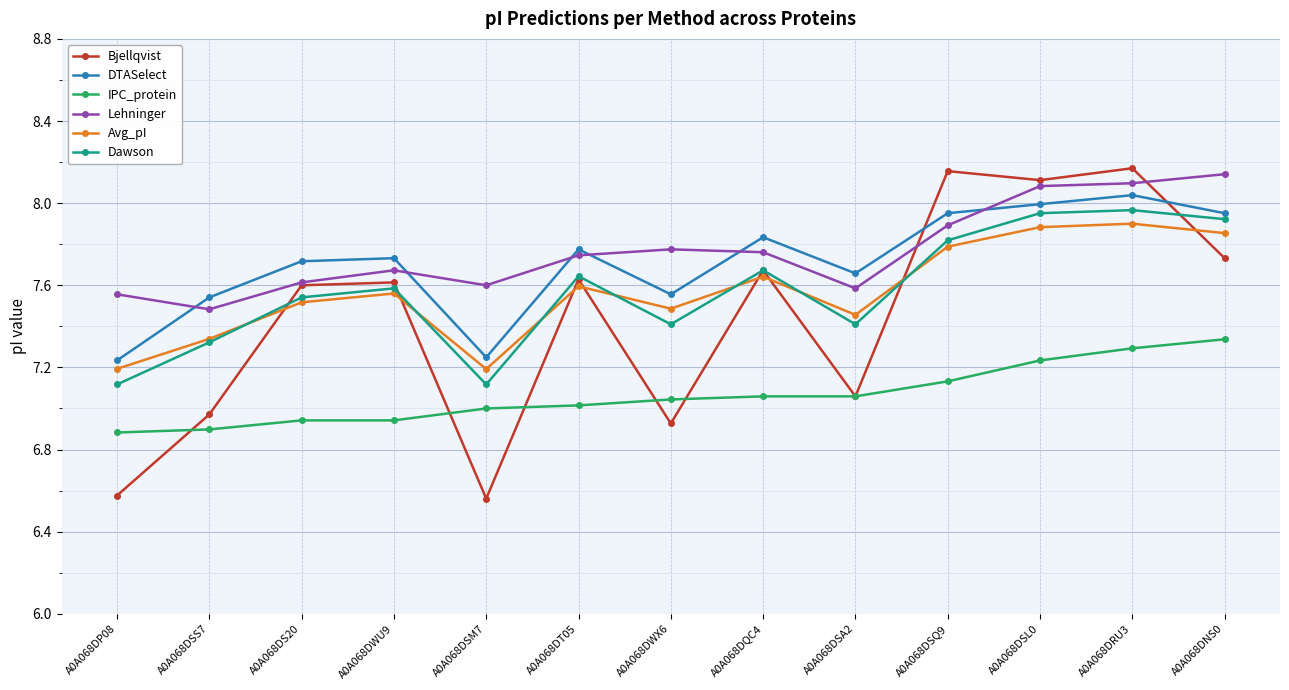

Rank the series at A0A068DP08 from lowest to highest value.

Bjellqvist, IPC_protein, Dawson, Avg_pI, DTASelect, Lehninger